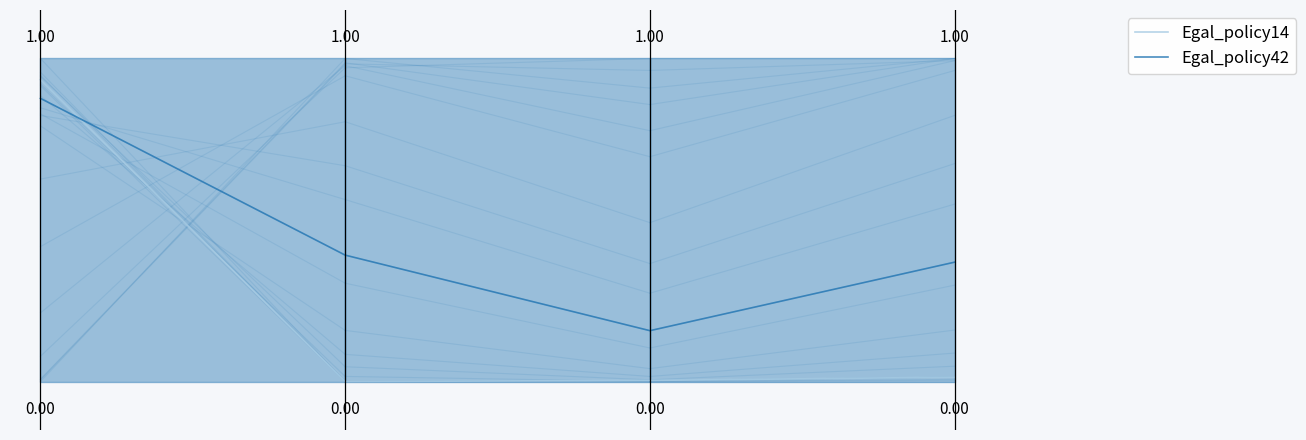

Is it true that Egal_policy14 equals 0.0 at Impact GINI 2305?

True